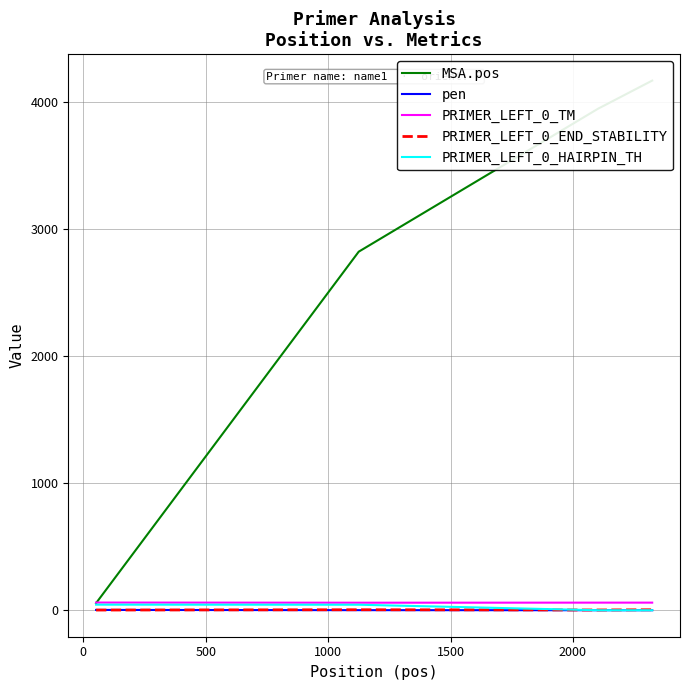

What is the total value across all series at 0?

2928.3